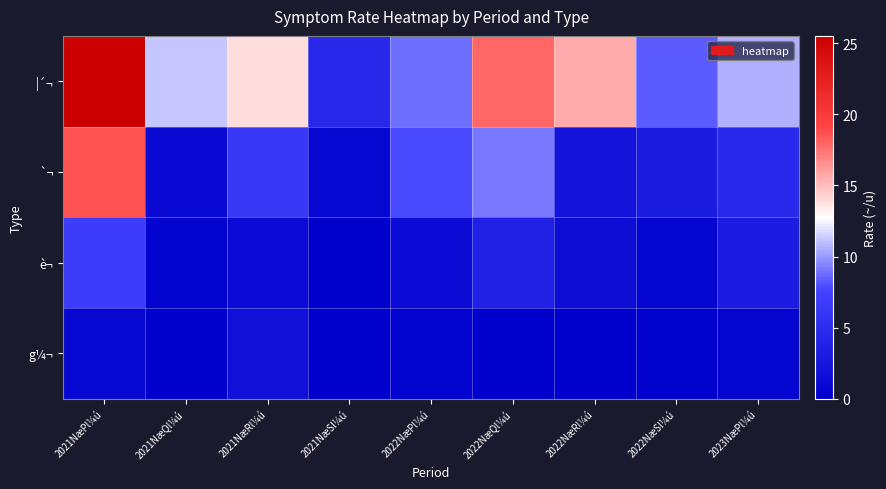

Rank the series by their maximum value, from highest to lowest.

|´¬, `¬, è¬, g¼¬